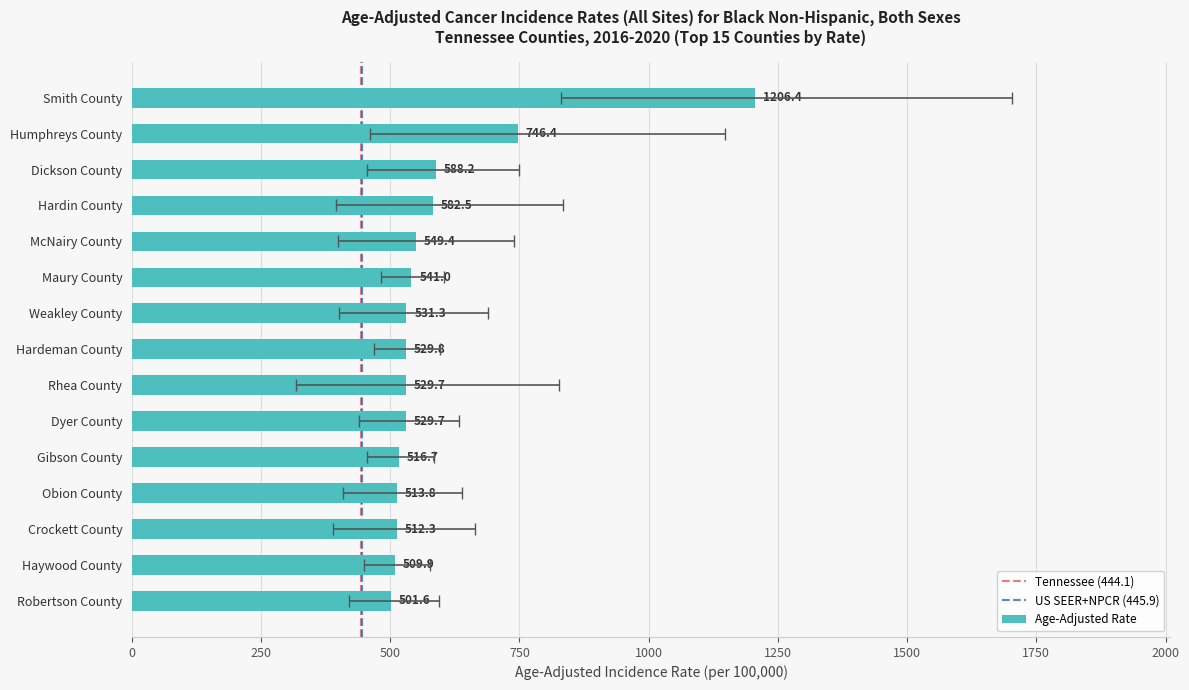

At which category does the chart reach its minimum across all series?

Robertson County